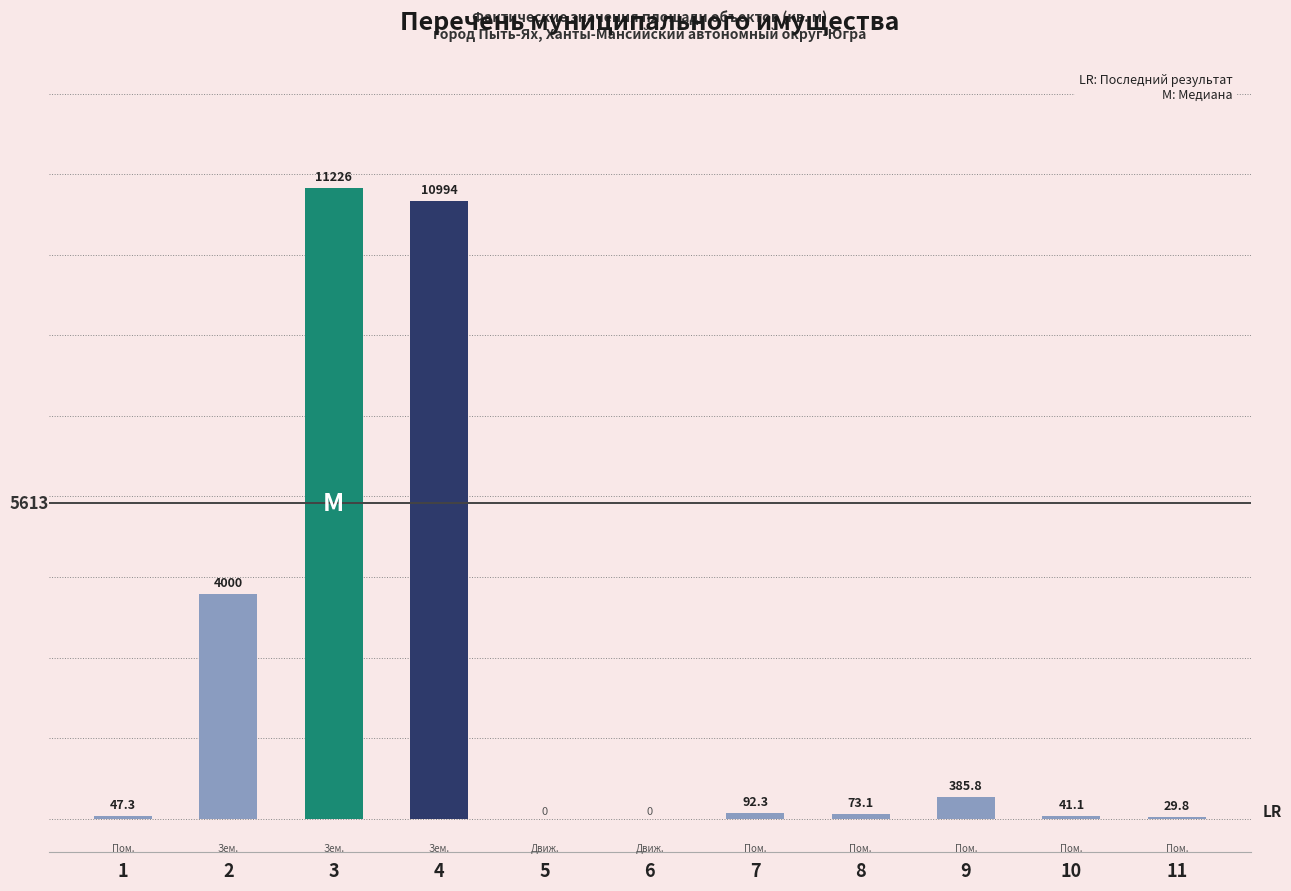

How many values are above zero?

9